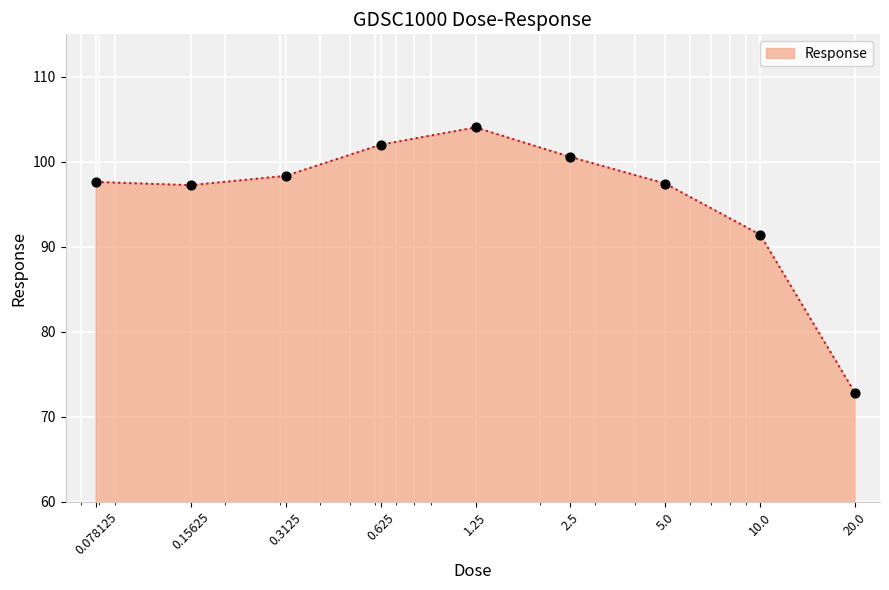

What is the maximum value shown in the chart?

104.0